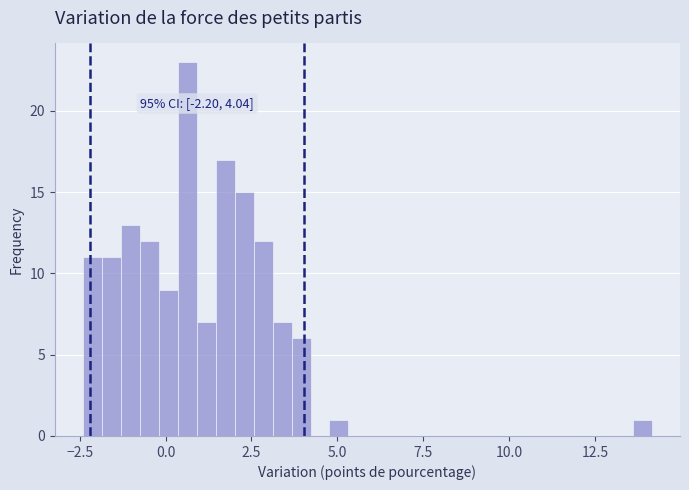

Read against the x-axis, roughly where is the centre of the tallest bar?

0.5